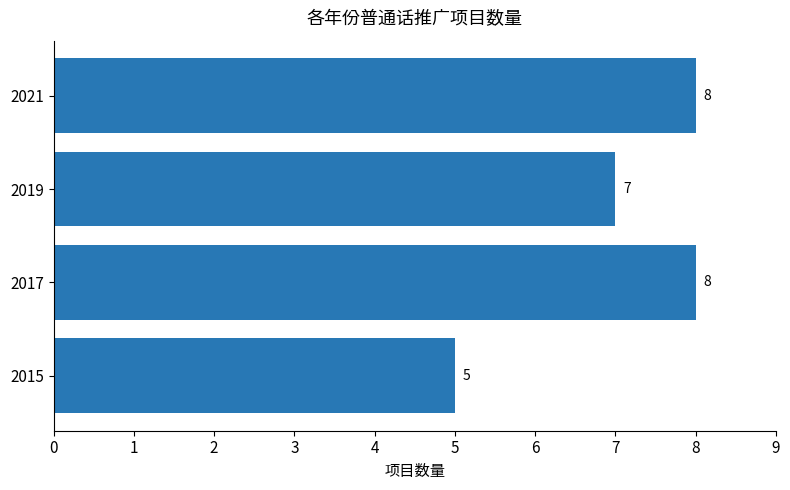

Which has a higher value, 2019 or 2017?

2017